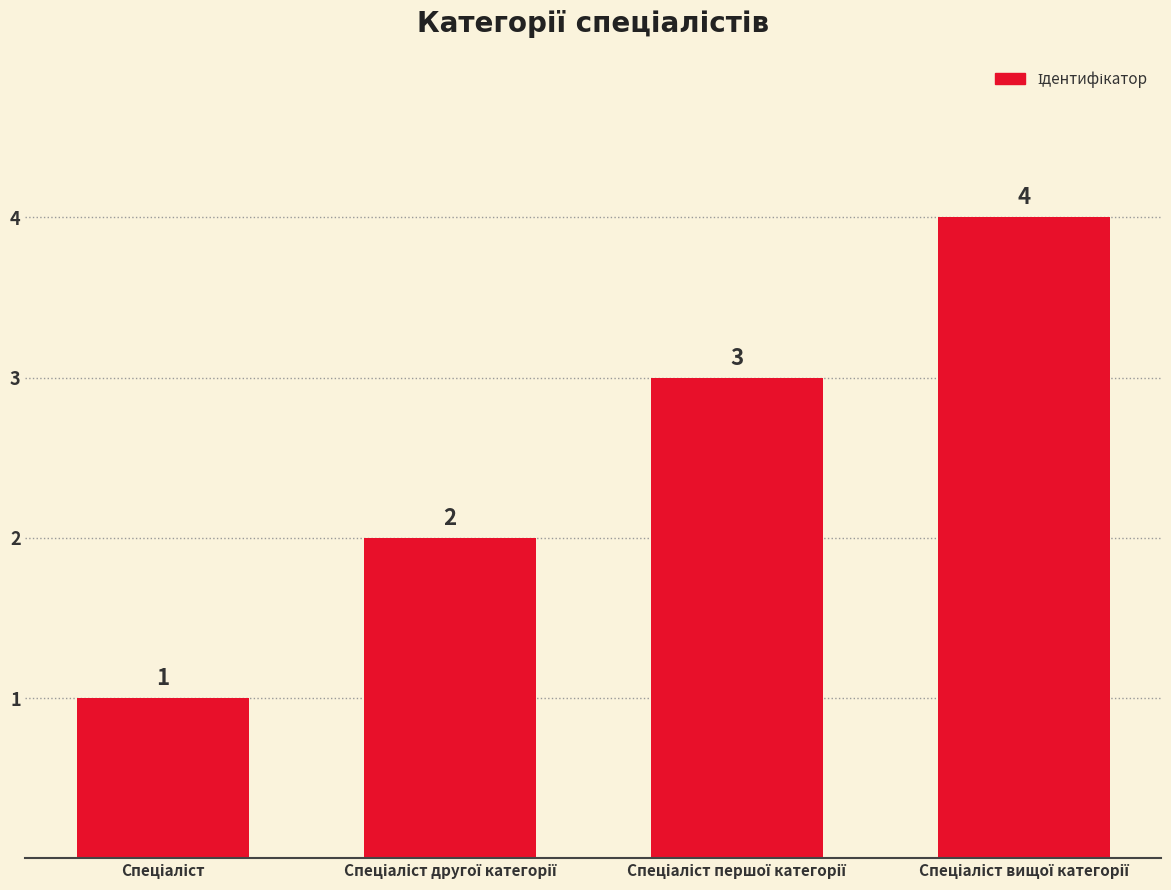

What is the maximum value shown in the chart?

4